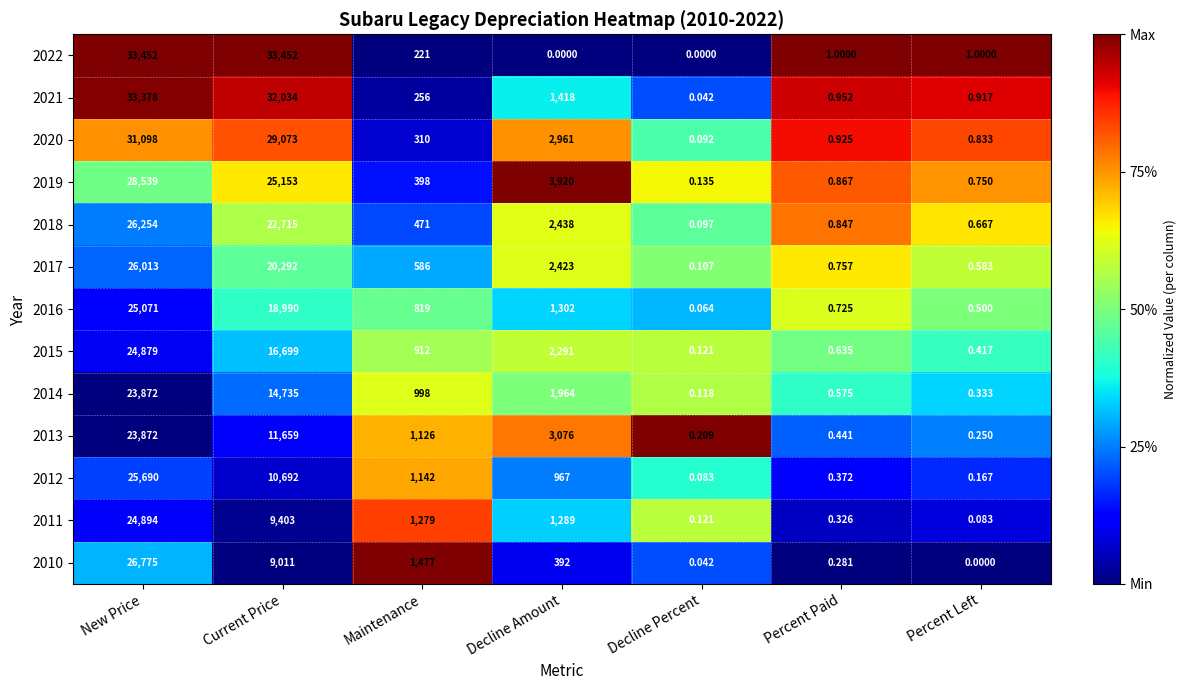

At which label does 2017 first exceed 586?

New Price